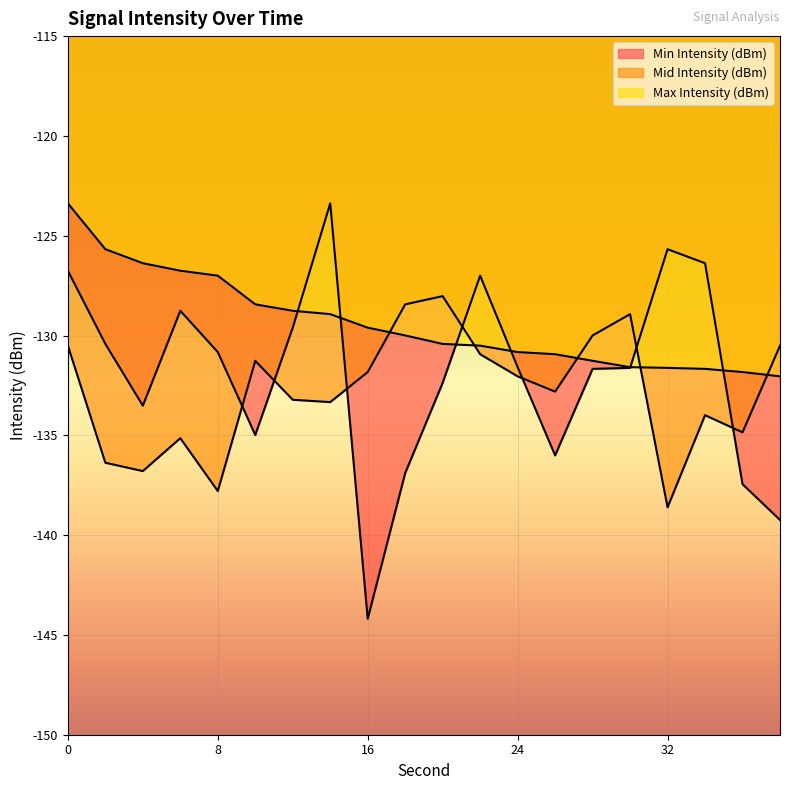

Between 22 and 20, which is larger?

22